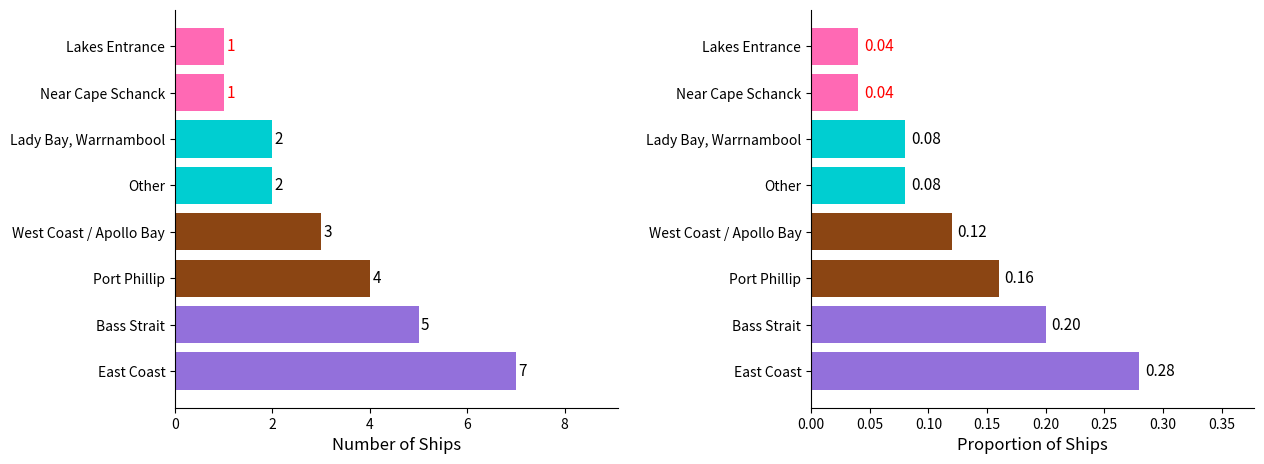

What is the difference between the maximum and second lowest values in the Ship Count series?

6.0